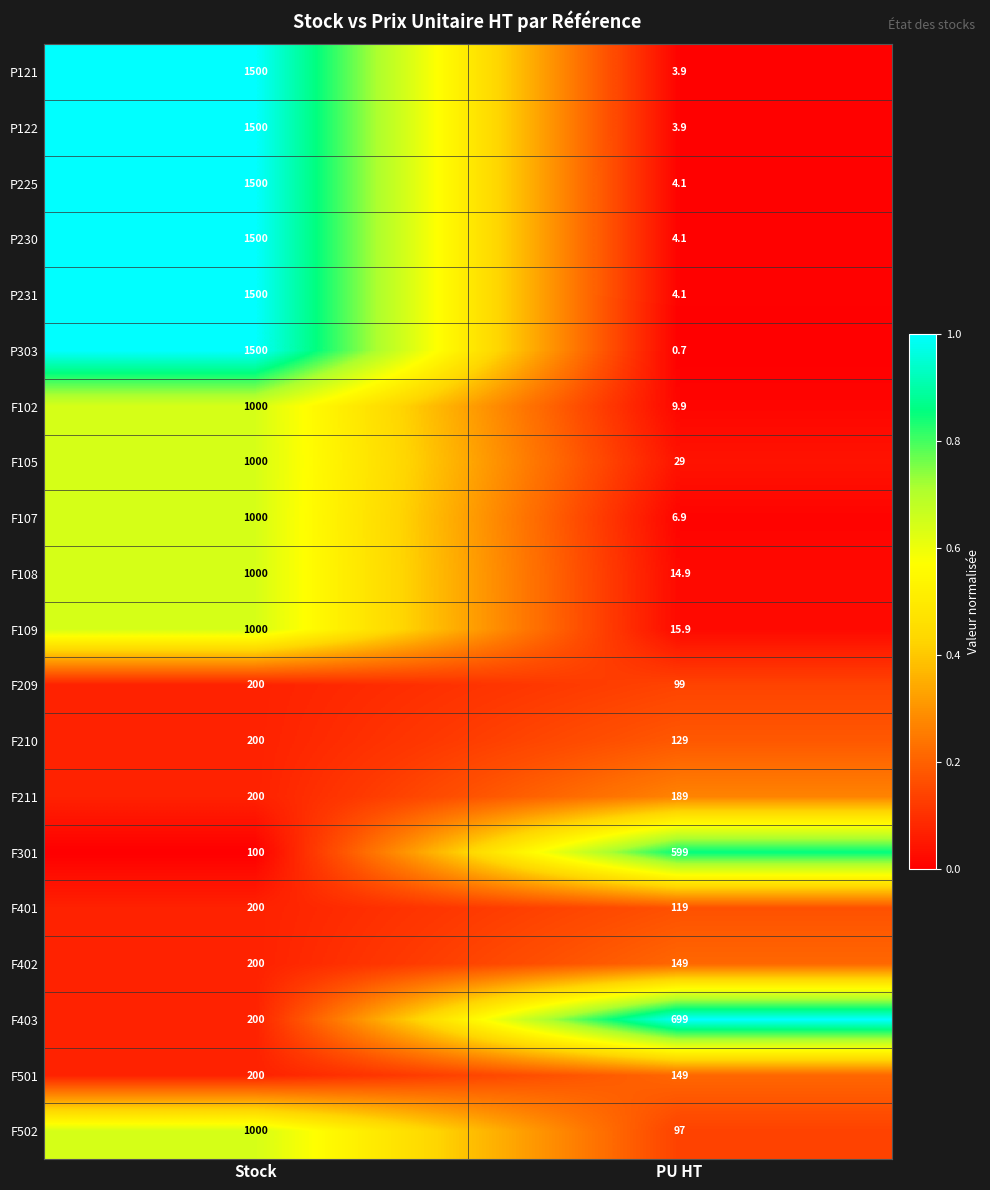

How many distinct data groups are displayed?

20